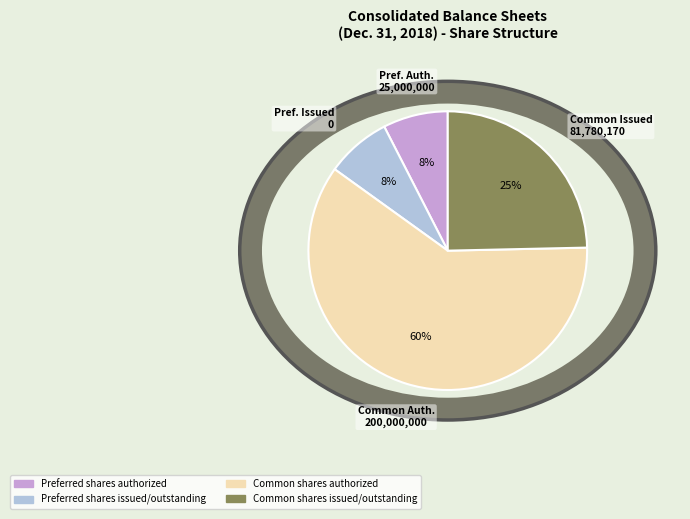

Which slice is the smallest?

Preferred shares authorized